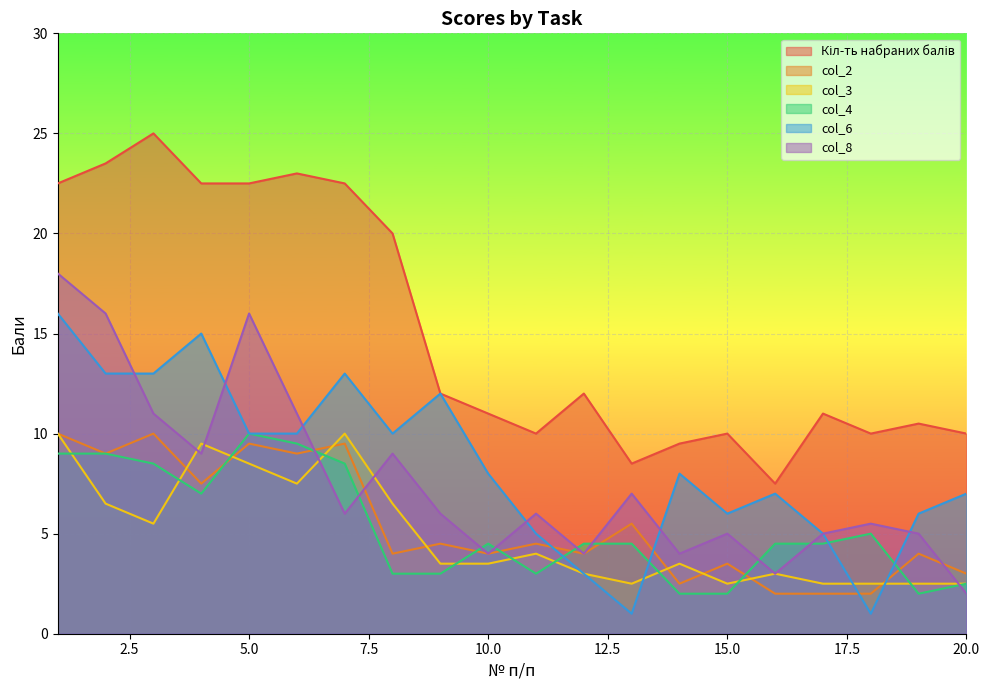

How many lines are shown in the chart?

6